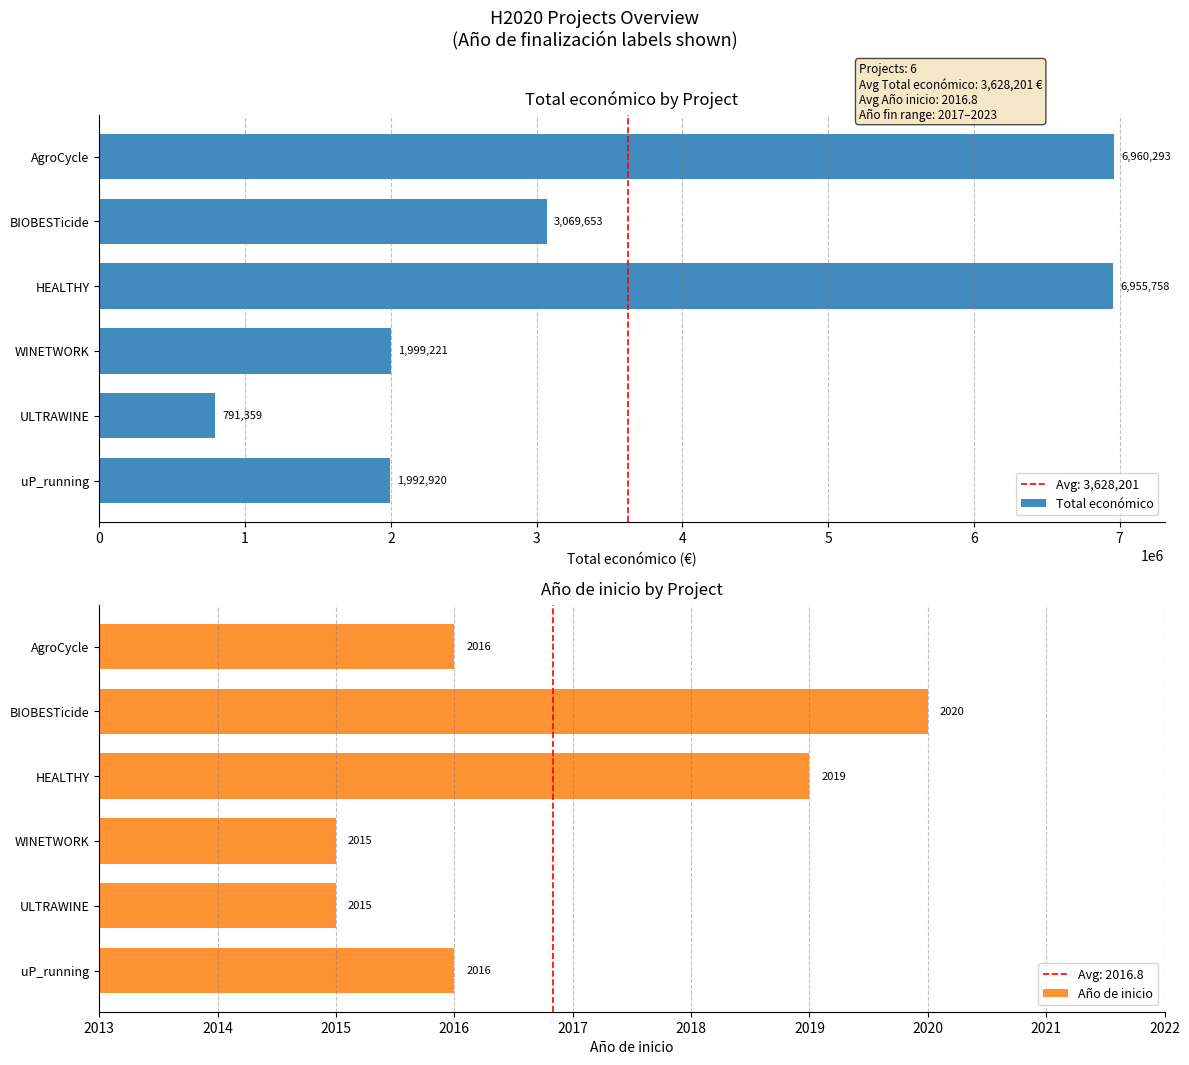

At how many categories does at least one series exceed 5480166?

2